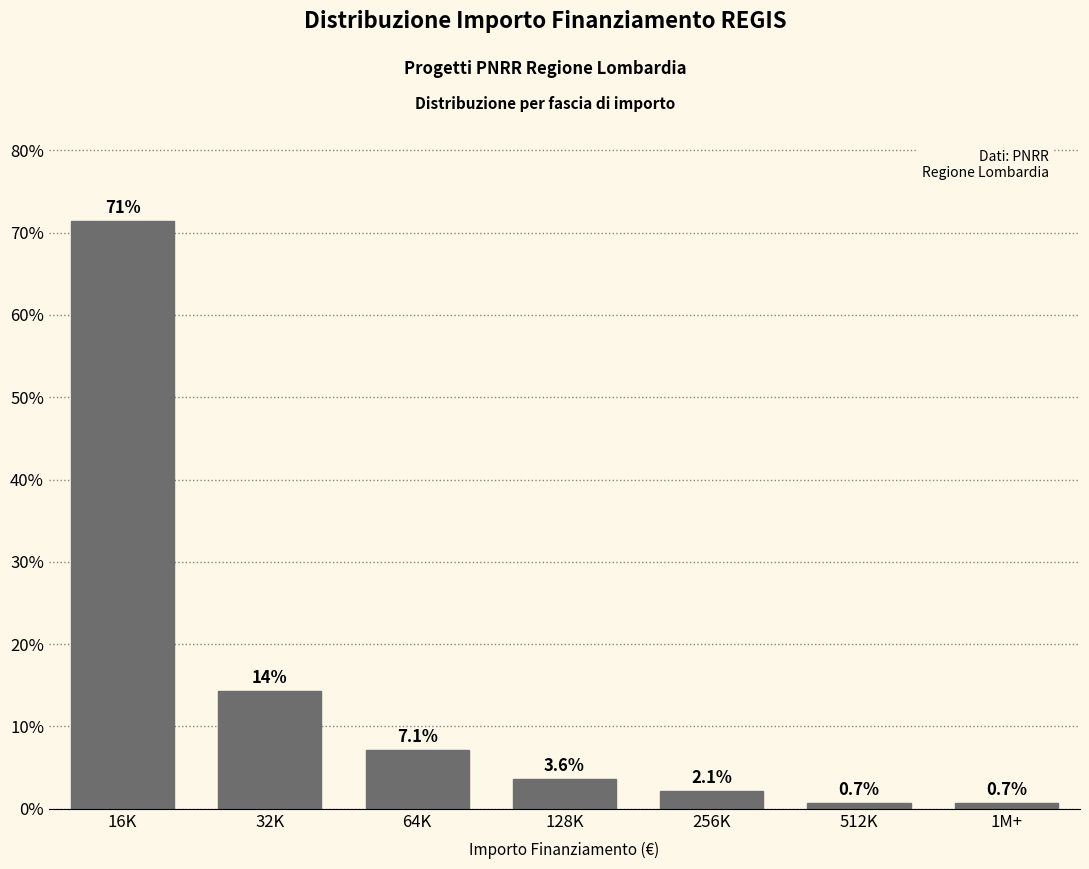

Reading left to right, extract all data points from this chart.

71.4	14.3	7.1	3.6	2.1	0.7	0.7